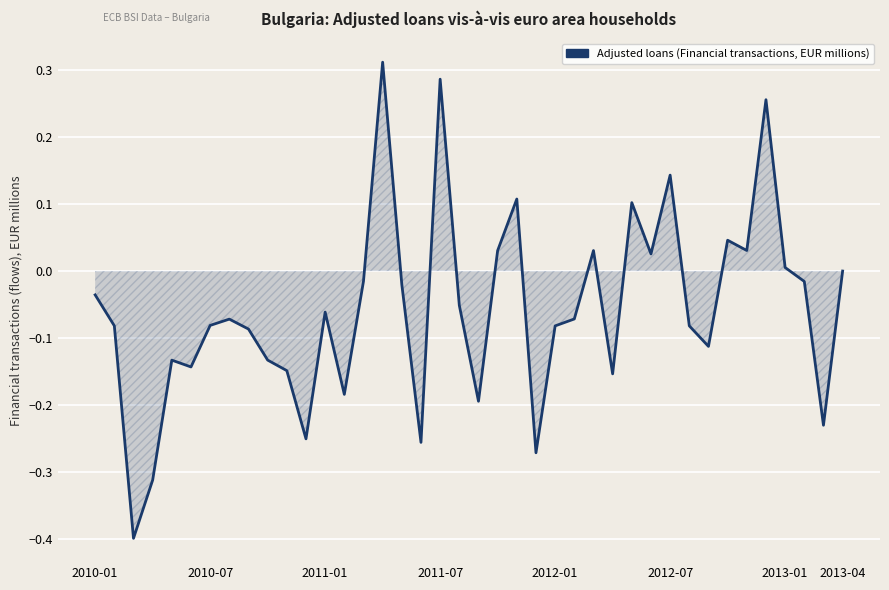

What is the difference between the maximum and minimum values?

0.7